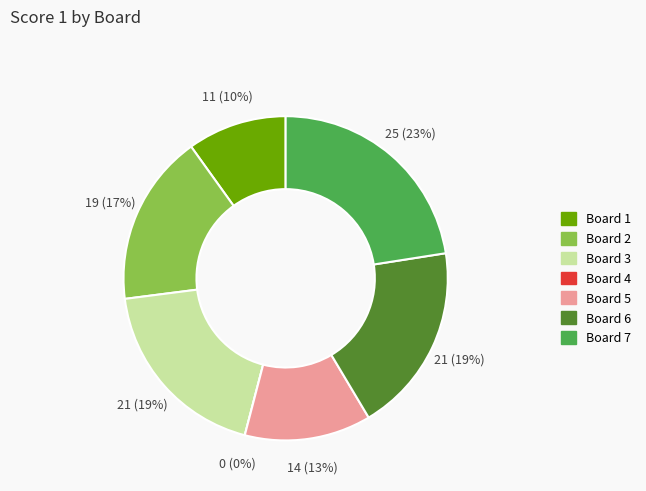

True or false: Board 6 accounts for 19% of the total.

True